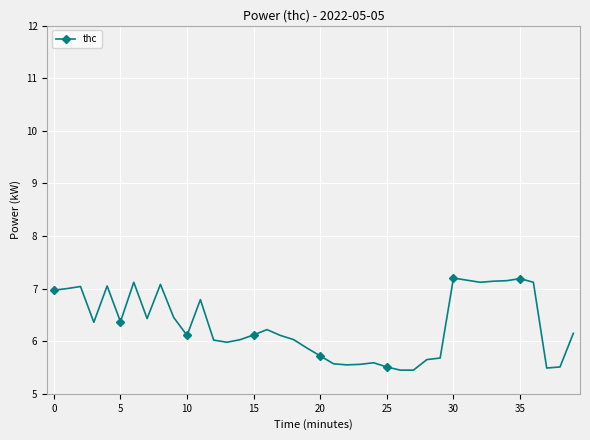

What is the smallest value displayed?

5.5